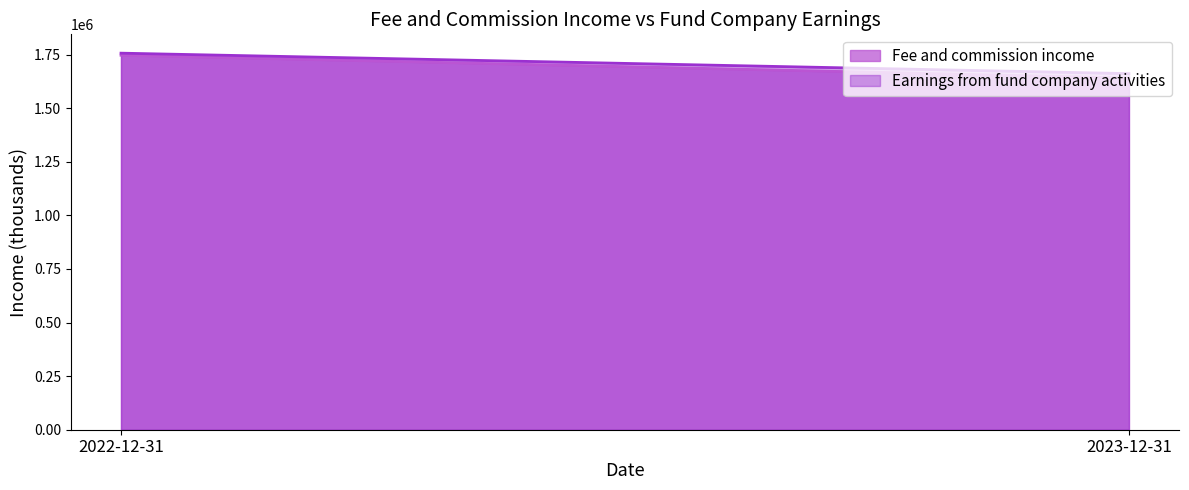

After their last crossing, which series has the higher values: Earnings from fund company activities or Fee and commission income?

Fee and commission income